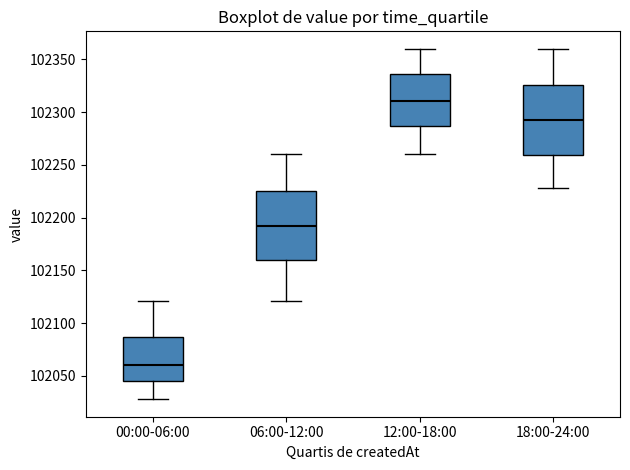

Reading left to right, transcribe this box plot: for each box, give where its median line is, the range the box spans, and where its two whiskers end, as read against the y-axis. The values are not printed on the chart, so give them approximately, as read against the axis.

00:00-06:00: median 102060, box 102045 to 102085, whiskers 102030 to 102120
06:00-12:00: median 102195, box 102160 to 102225, whiskers 102120 to 102260
12:00-18:00: median 102310, box 102285 to 102335, whiskers 102260 to 102360
18:00-24:00: median 102295, box 102260 to 102325, whiskers 102230 to 102360